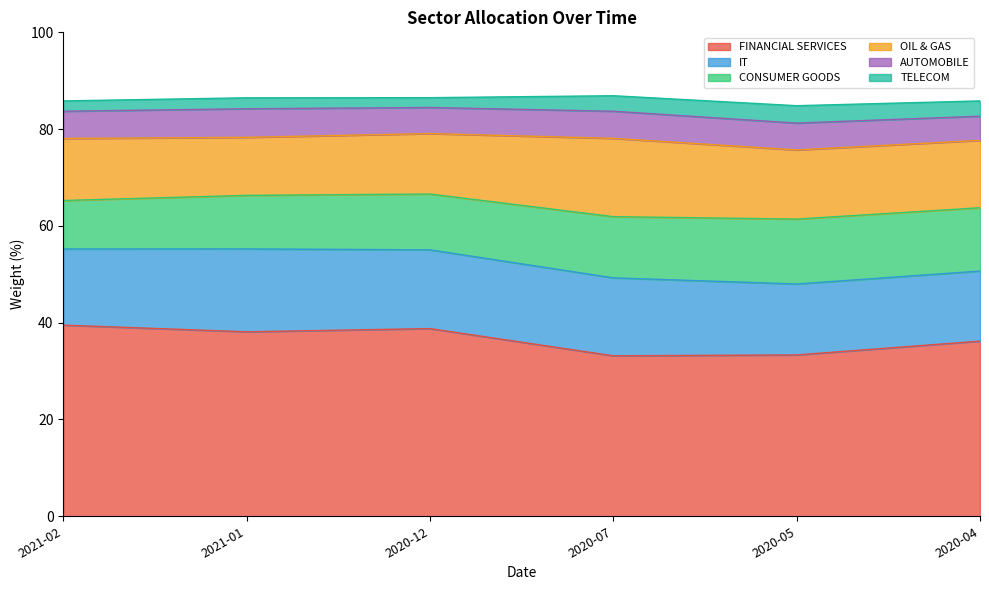

At how many categories does at least one series exceed 35?

4